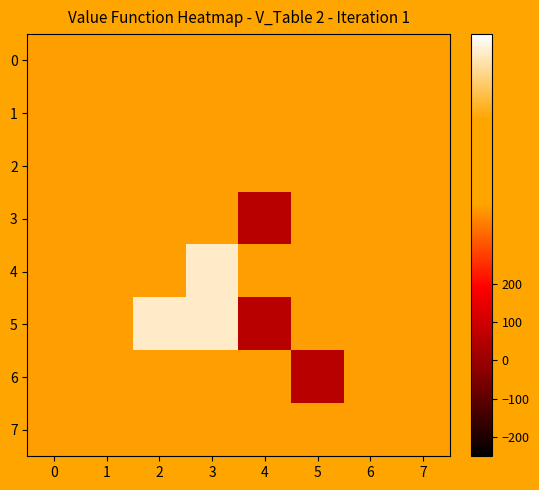

Reading left to right, extract all data points from this chart.

0: 0=400	1=400	2=400	3=400	4=400	5=400	6=400	7=400
1: 0=400	1=400	2=400	3=400	4=400	5=400	6=400	7=400
2: 0=400	1=400	2=400	3=400	4=400	5=400	6=400	7=400
3: 0=400	1=400	2=400	3=400	4=57	5=400	6=400	7=400
4: 0=400	1=400	2=400	3=802	4=400	5=400	6=400	7=400
5: 0=400	1=400	2=802	3=802	4=57	5=400	6=400	7=400
6: 0=400	1=400	2=400	3=400	4=400	5=57	6=400	7=400
7: 0=400	1=400	2=400	3=400	4=400	5=400	6=400	7=400